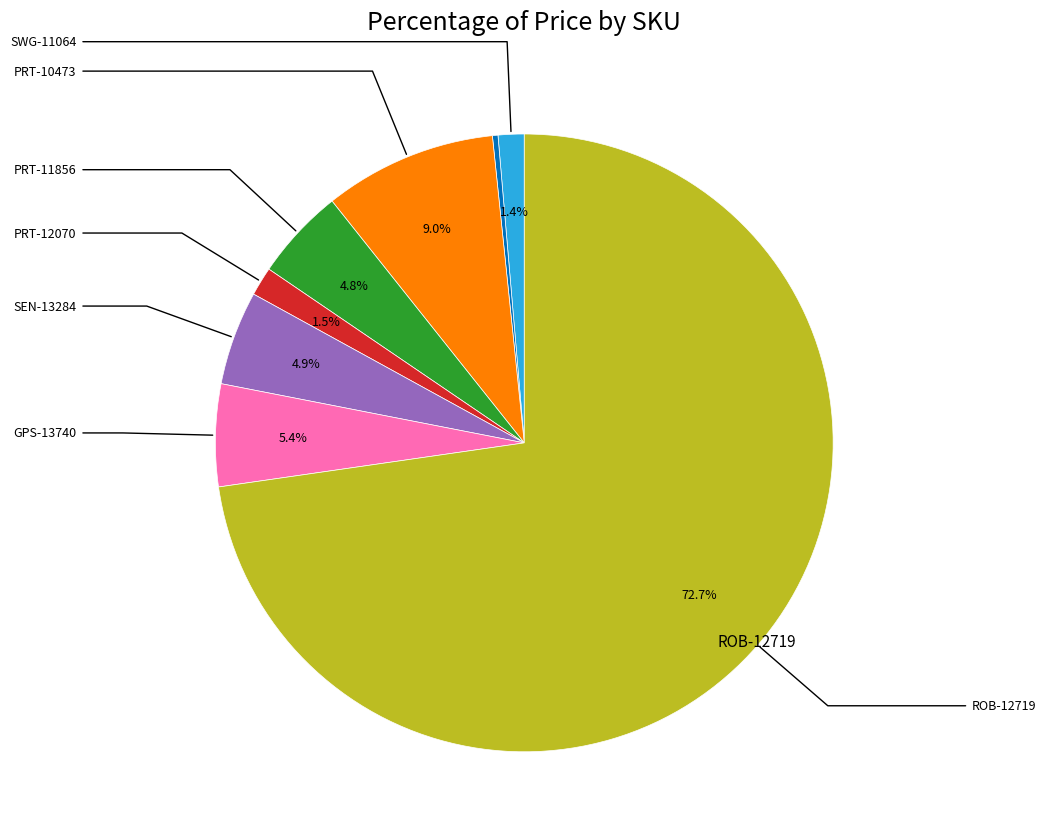

Is there a majority slice in this chart?

Yes